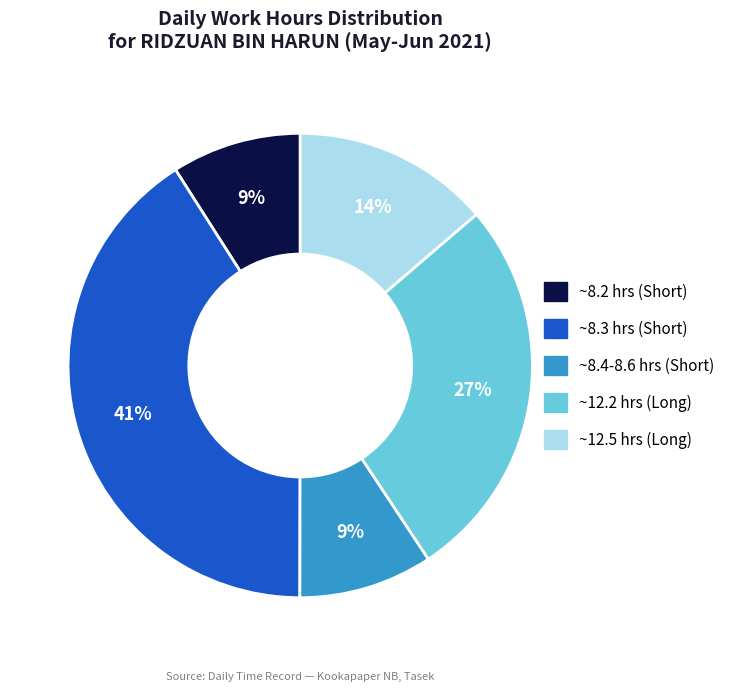

Is there a majority slice in this chart?

No